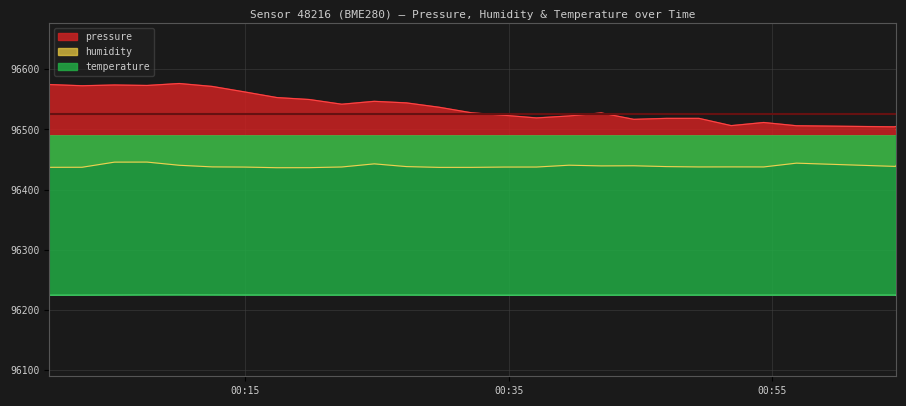

What are all the series names shown in the legend?

pressure, humidity, temperature